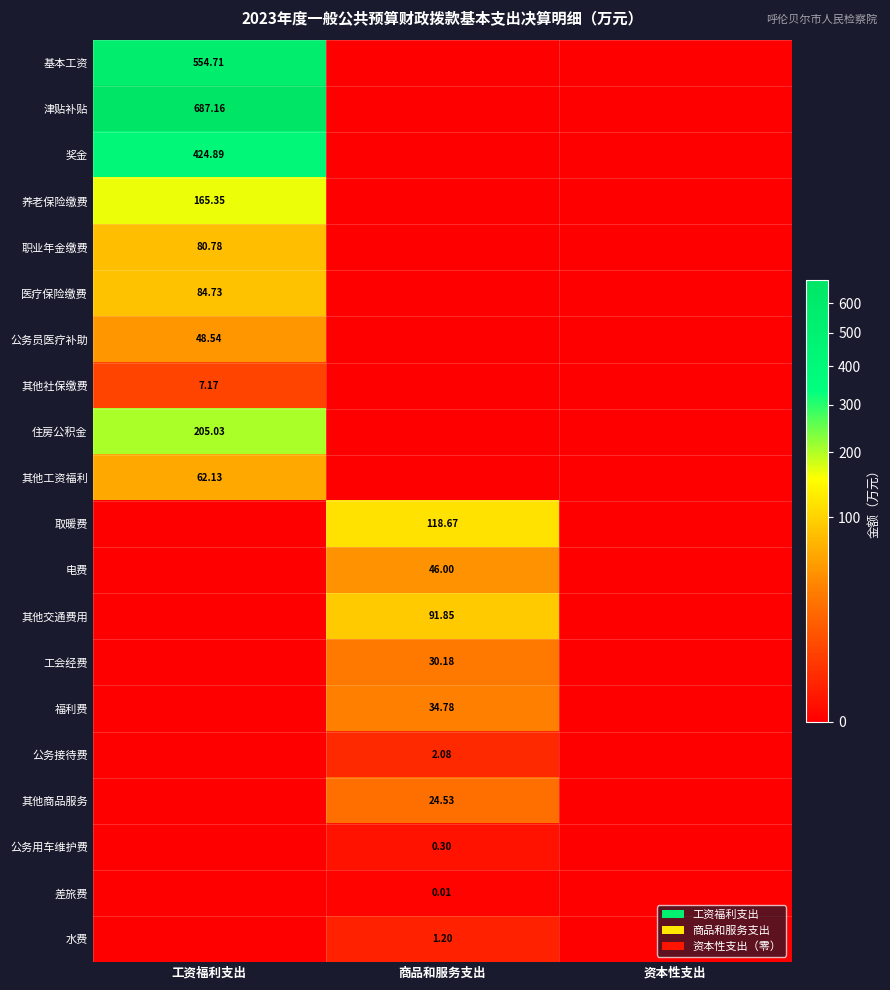

Is the value of 其他社保缴费 at 工资福利支出 greater than the value of 津贴补贴 at 商品和服务支出?

Yes